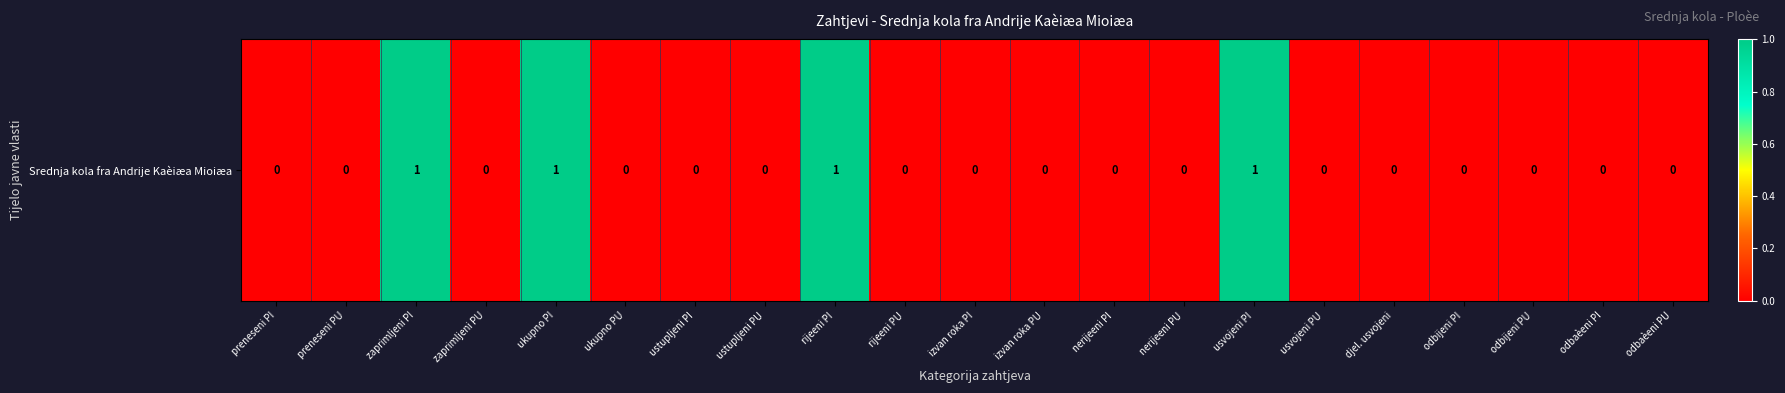

Where is the data nearest to the value 0?

preneseni PI